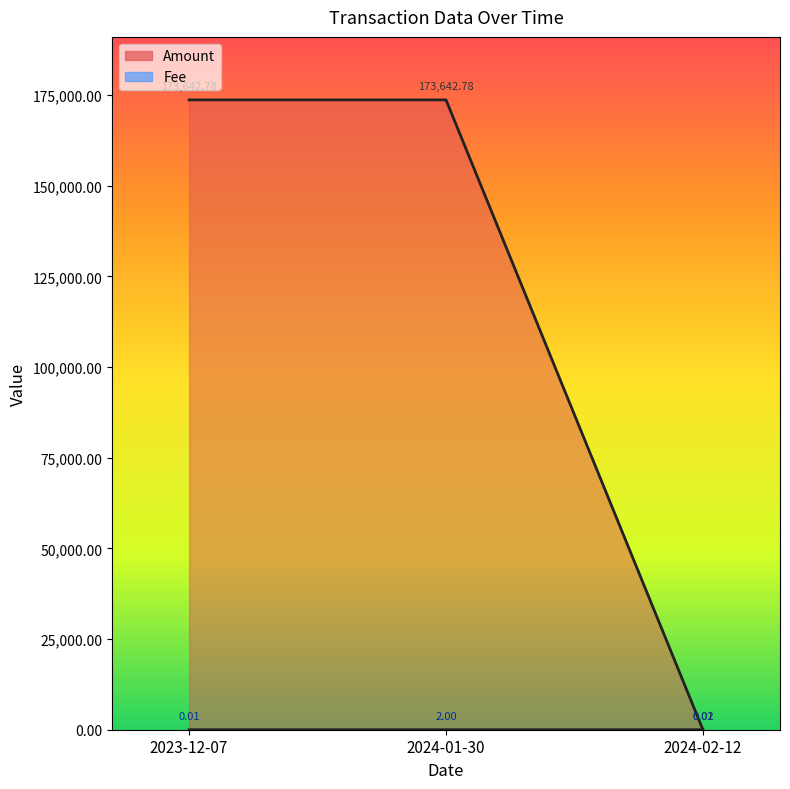

What is the value of the Fee point at the 2nd from the left?

2.0